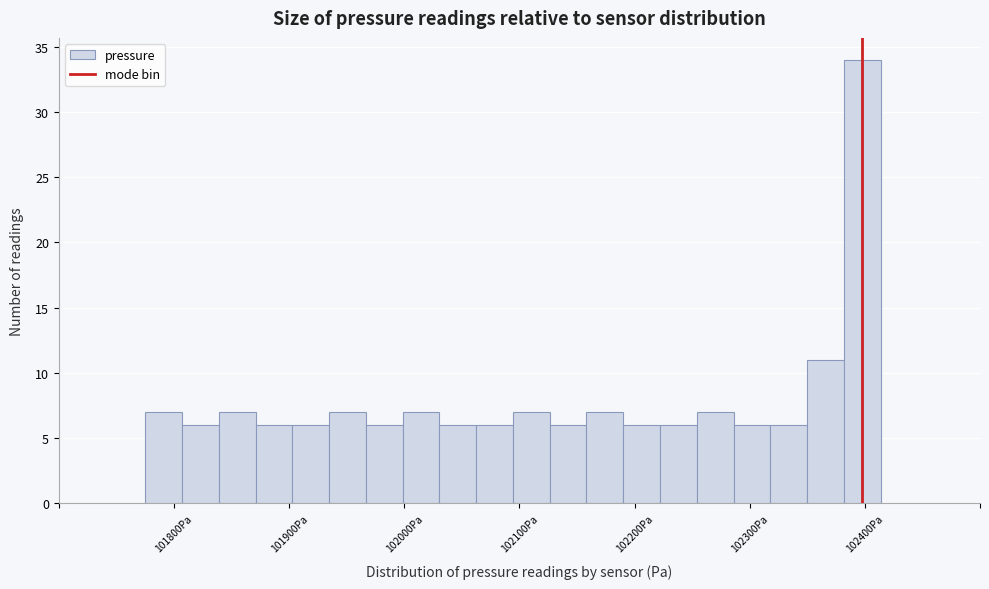

Around what value on the x-axis is the tallest bar? Give the approximate position of its centre, as read against the axis.

102400